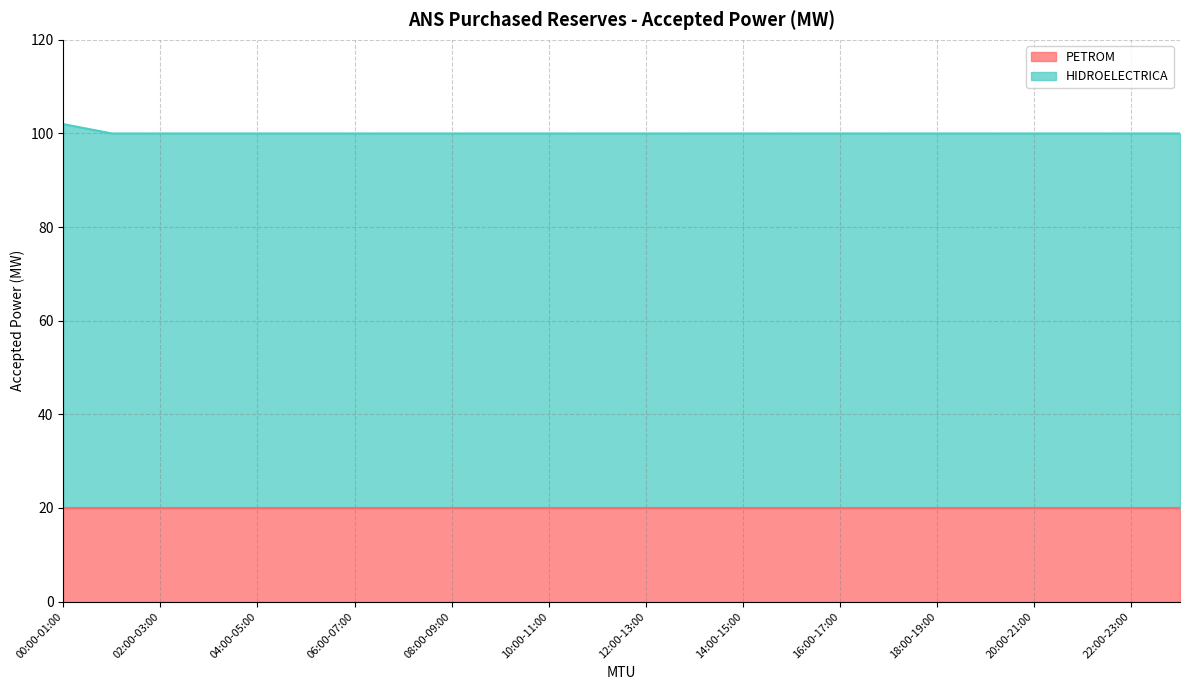

What is the smallest value displayed?

100